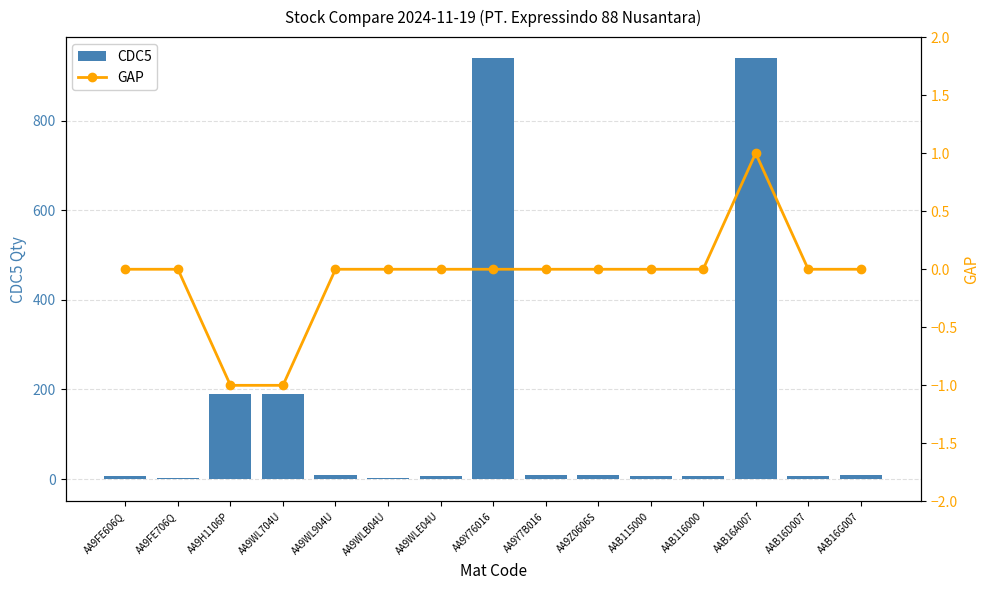

Rank the categories by CDC5 value from lowest to highest.

AA9FE706Q, AA9WLB04U, AA9FE606Q, AA9WLE04U, AAB115000, AAB16D007, AAB116000, AA9WL904U, AA9Y7B016, AA9Z0606S, AAB16G007, AA9H1106P, AA9WL704U, AA9Y76016, AAB16A007